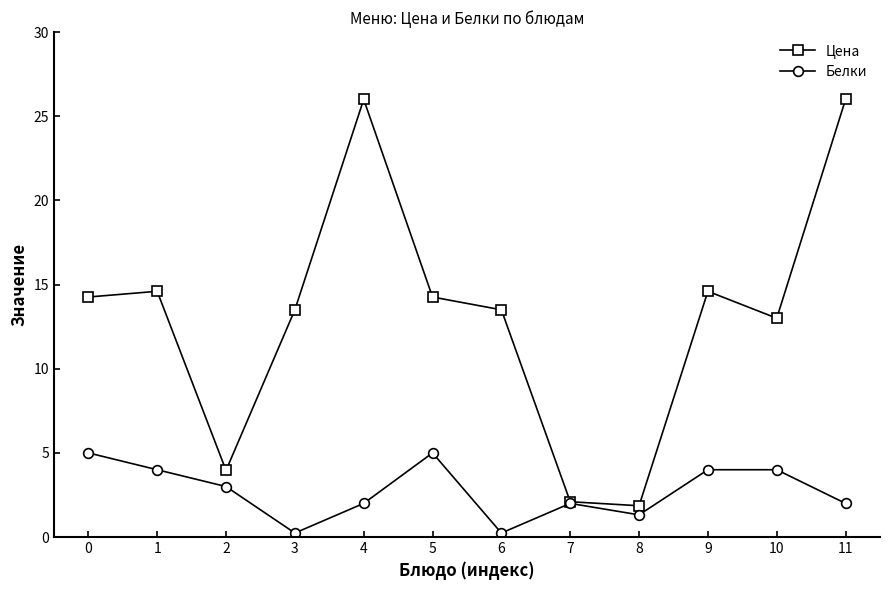

What is the total value across all series at 10?

17.0